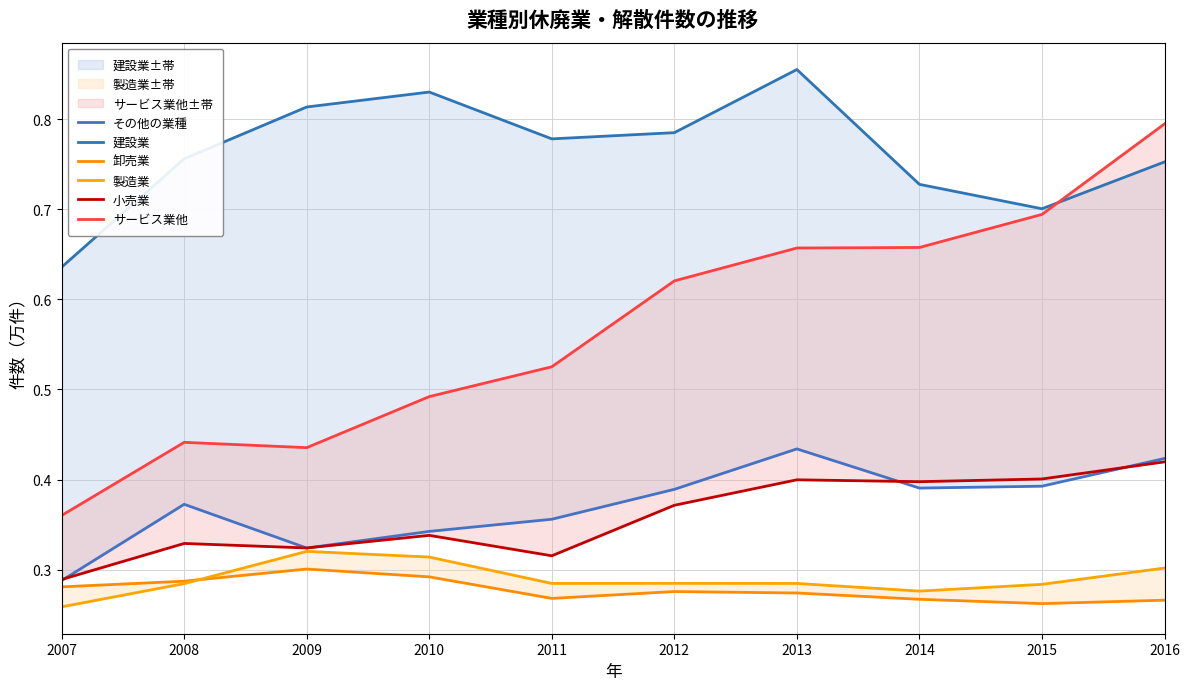

List the labels in order of 建設業 value, largest first.

2013, 2010, 2009, 2012, 2011, 2008, 2016, 2014, 2015, 2007